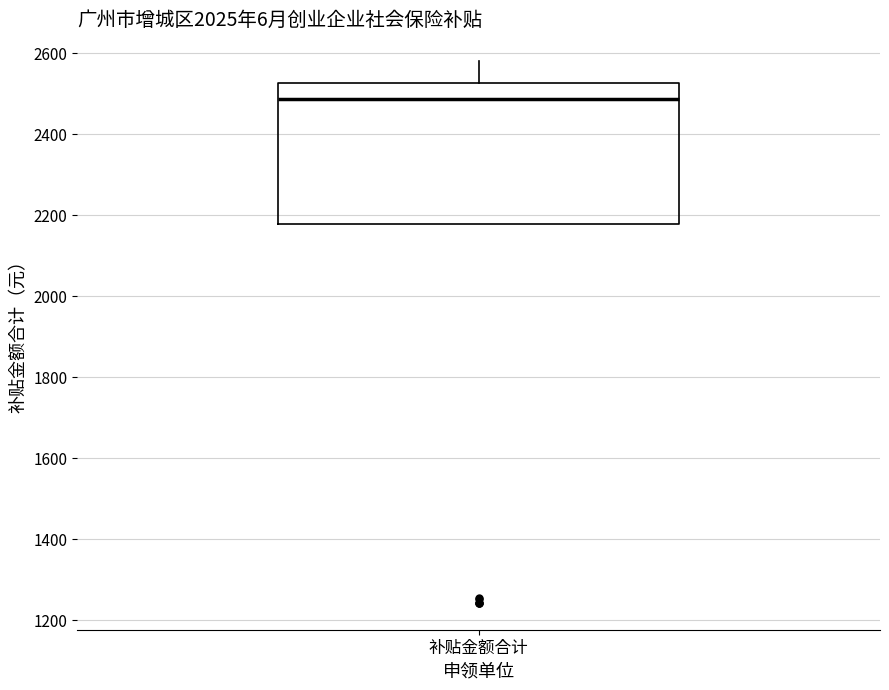

Transcribe this box plot: give where the median line is, the range the box spans, and where the two whiskers end, as read against the y-axis. The values are not printed on the chart, so give them approximately, as read against the axis.

median 2480, box 2180 to 2520, whiskers 2180 to 2580